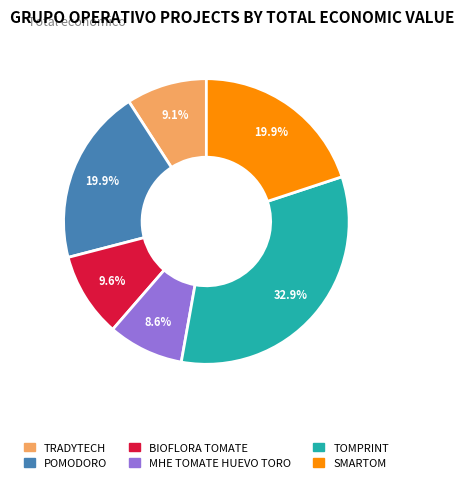

Which has a higher value, BIOFLORA TOMATE or POMODORO?

POMODORO